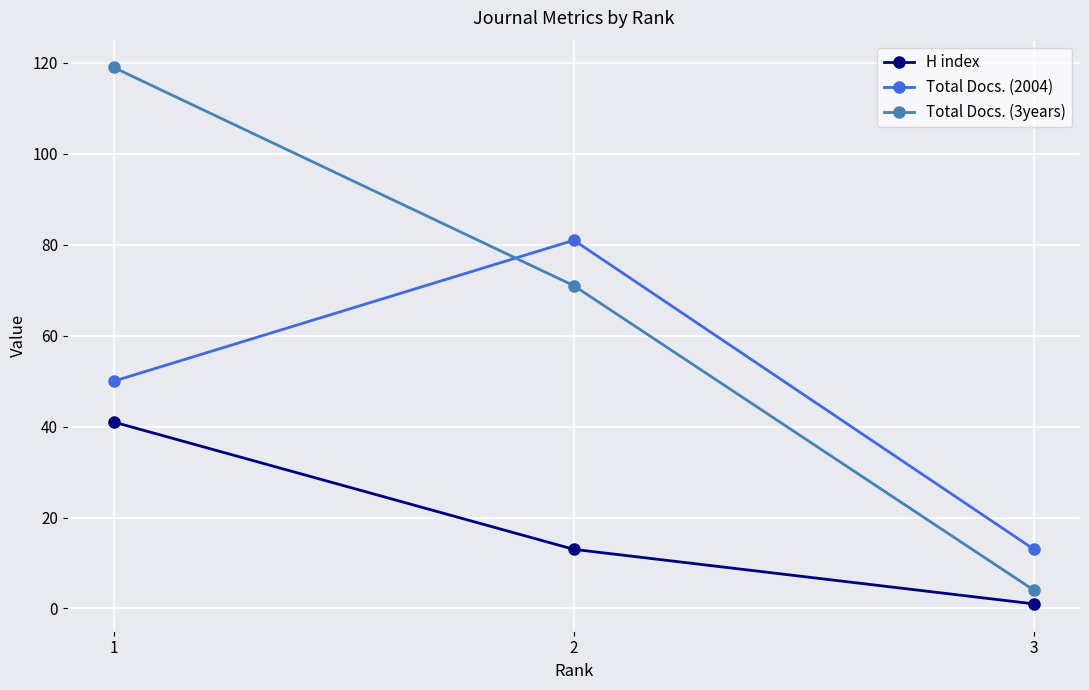

What is the maximum value for H index?

41